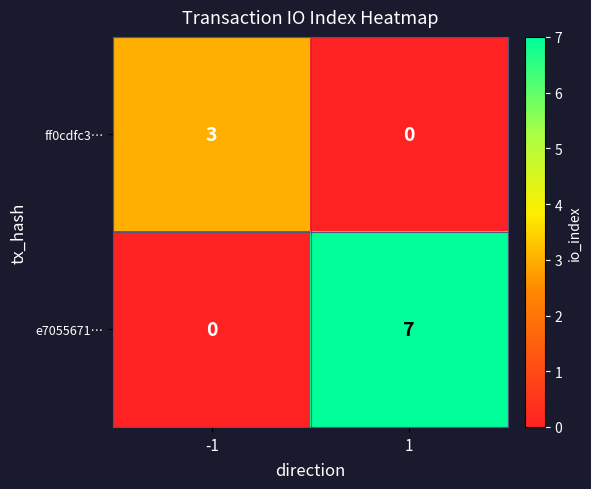

Rank the series by their maximum value, from lowest to highest.

ff0cdfc3…, e7055671…